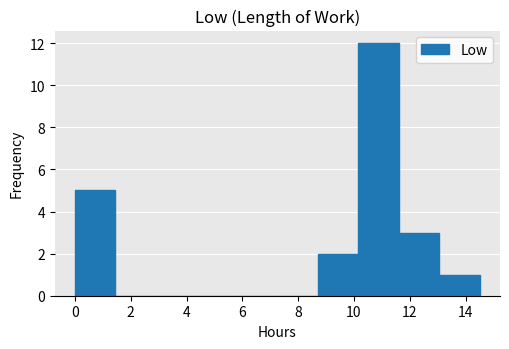

Which range on the x-axis has the tallest bar?

10.2 to 11.6